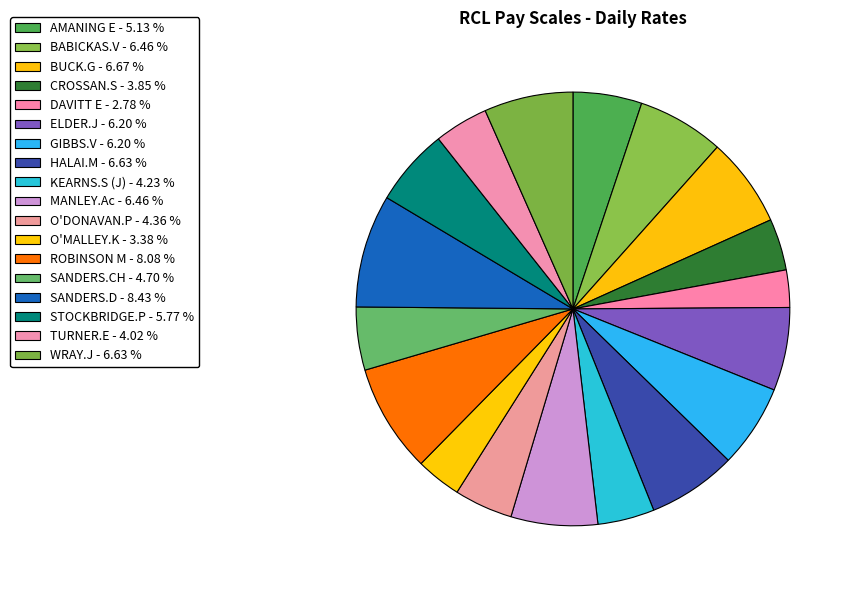

Which slice is the smallest?

DAVITT E